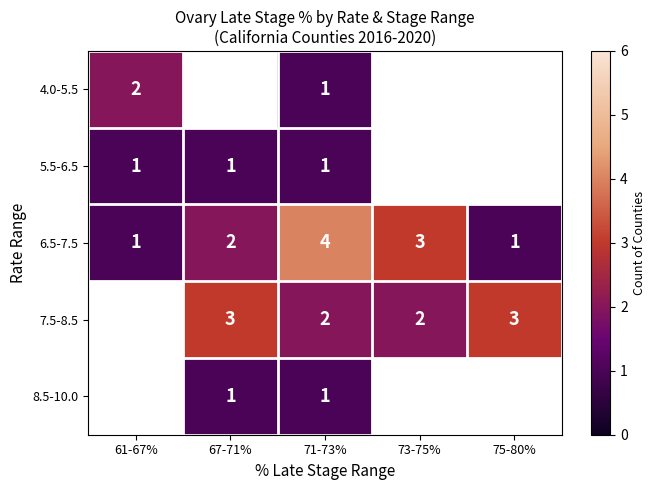

Is the value of 5.5-6.5 at 67-71% greater than the value of 6.5-7.5 at 73-75%?

No